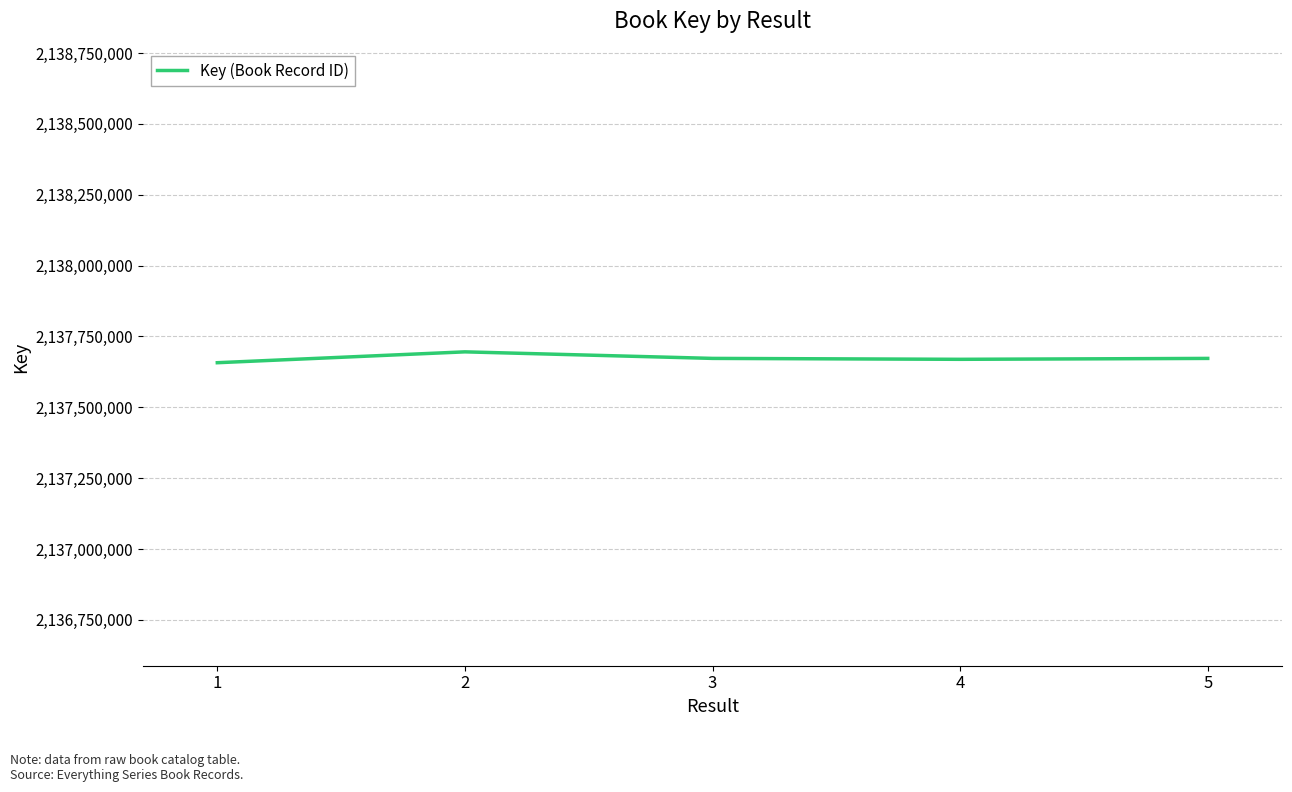

What is the difference between the maximum and minimum values?

38312